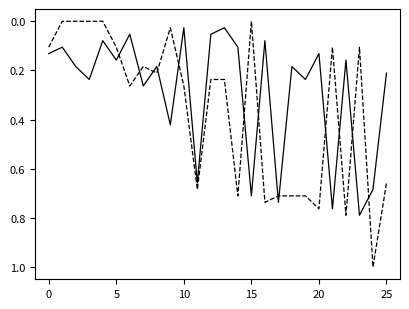

What is the greatest value displayed?

1.0